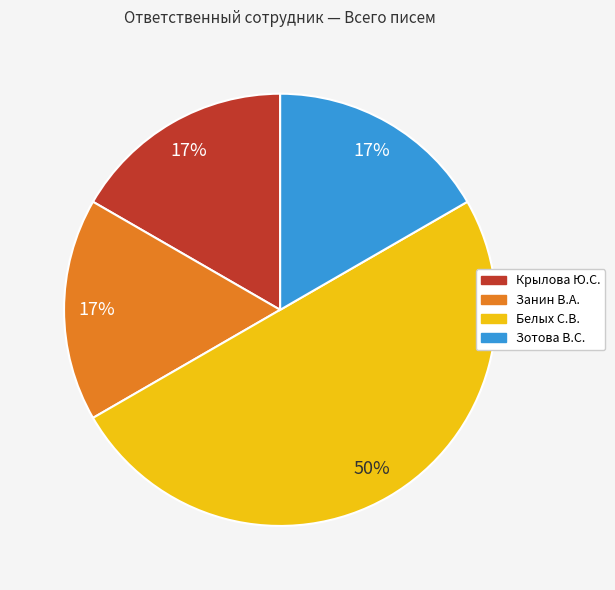

Does Зотова В.С. represent more than half of the total?

No